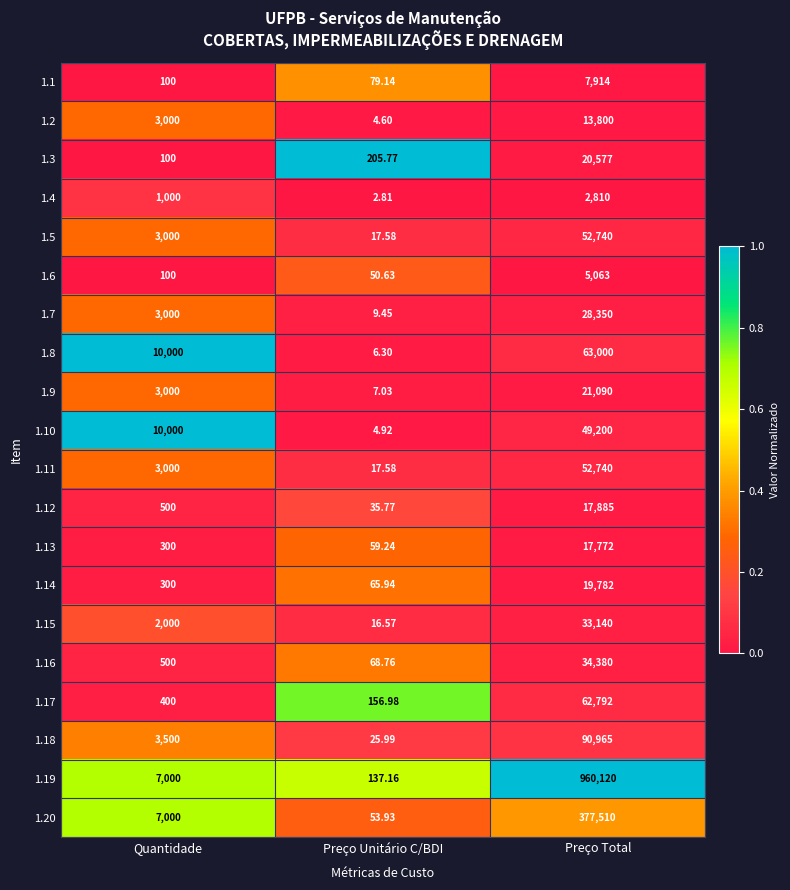

Which series changed the most between Preço Unitário C/BDI and Preço Total?

1.19